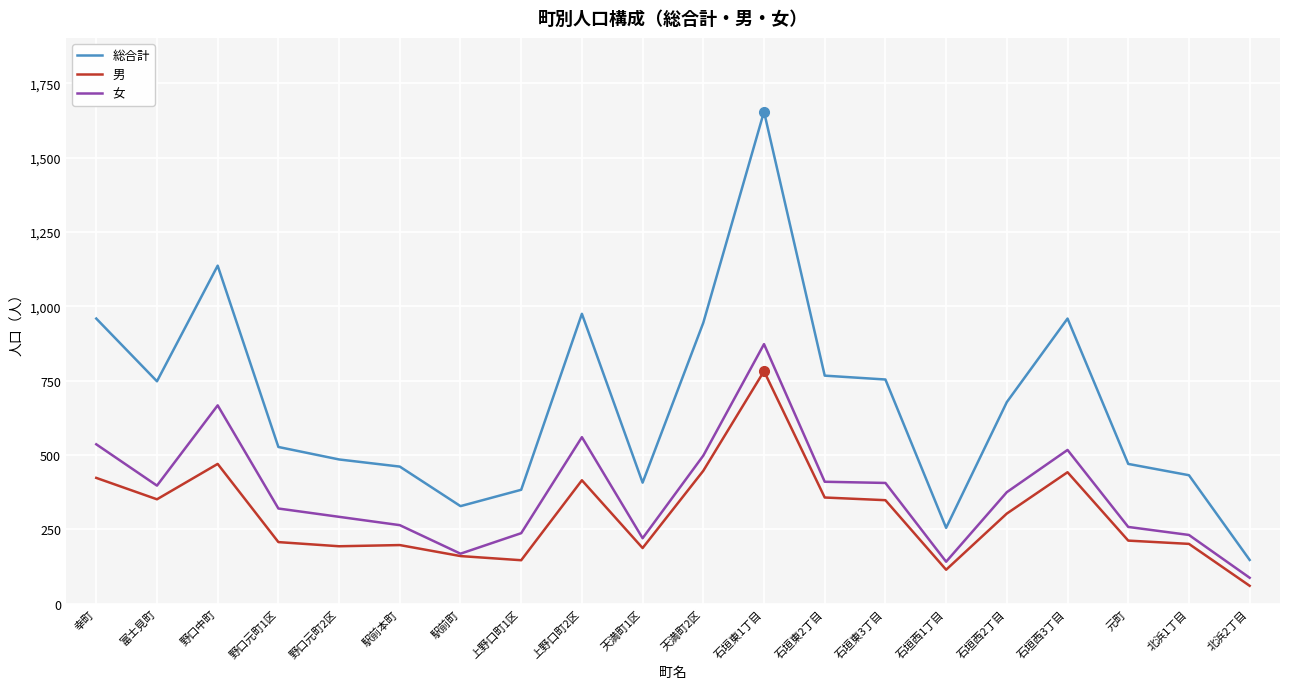

What is the total value across all series at 野口元町1区?

1054